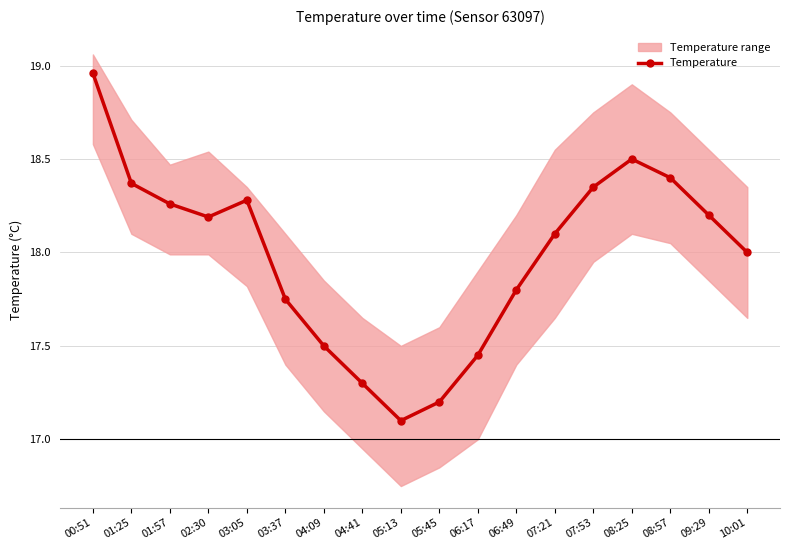

What is the label of the 10th point from the right?

05:13